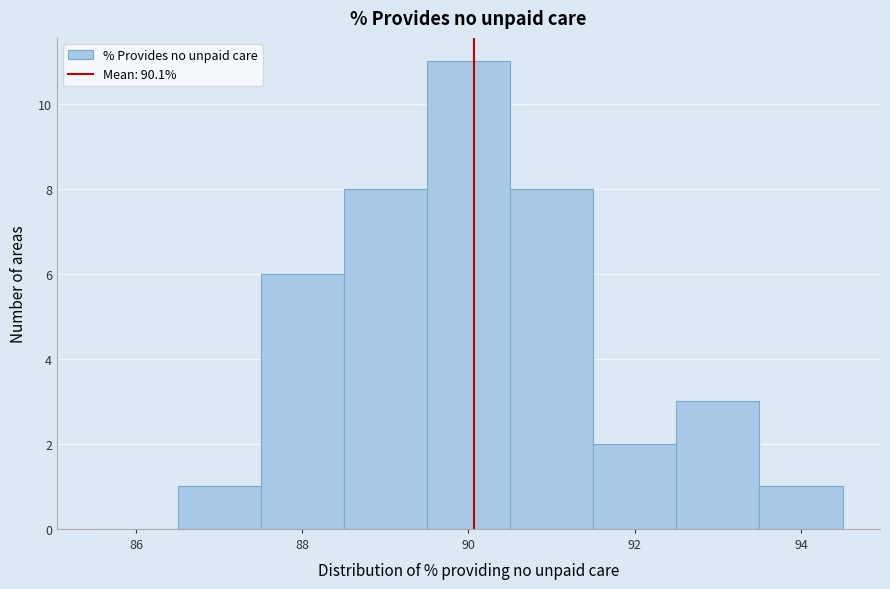

Over which range of the x-axis is the bar tallest?

89.5 to 90.5